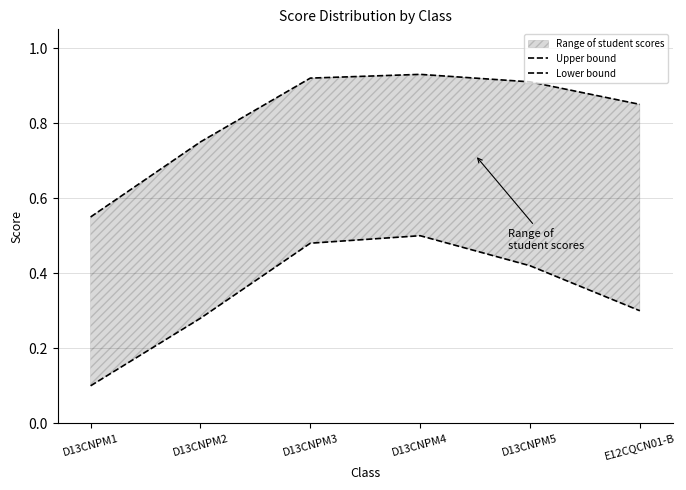

What is the difference between the maximum and second lowest values in the Lower bound series?

0.2